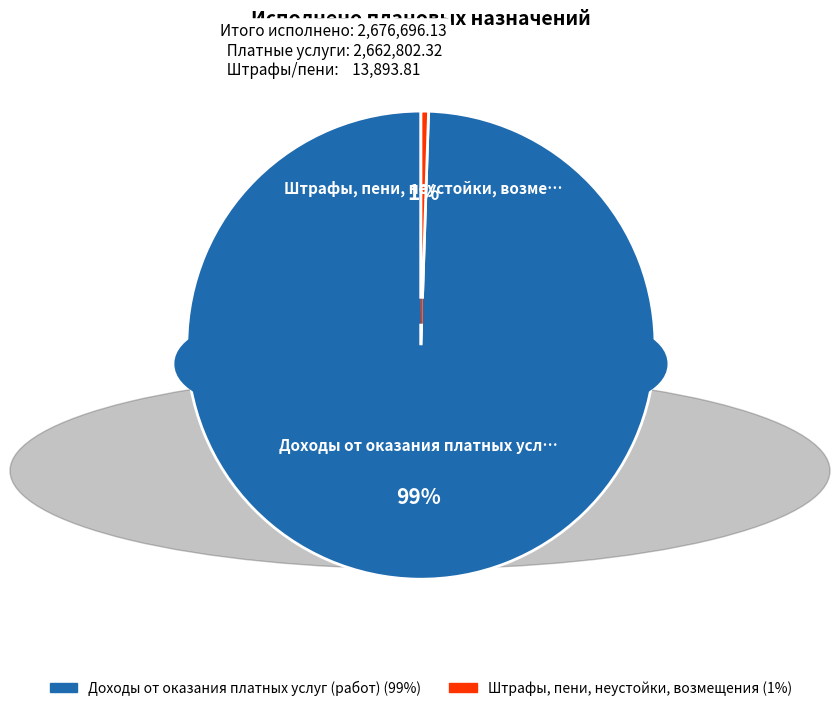

To the nearest percent, what percentage of the pie is Штрафы, пени, неустойки, возмещения?

1%